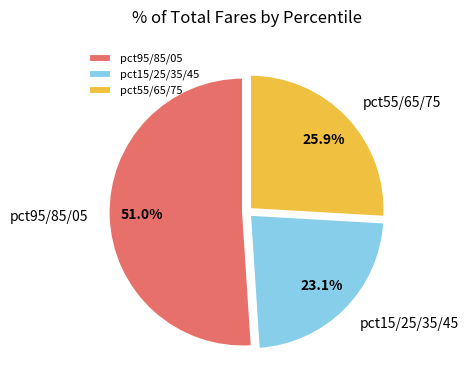

Between pct15/25/35/45 and pct95/85/05, which is larger?

pct95/85/05